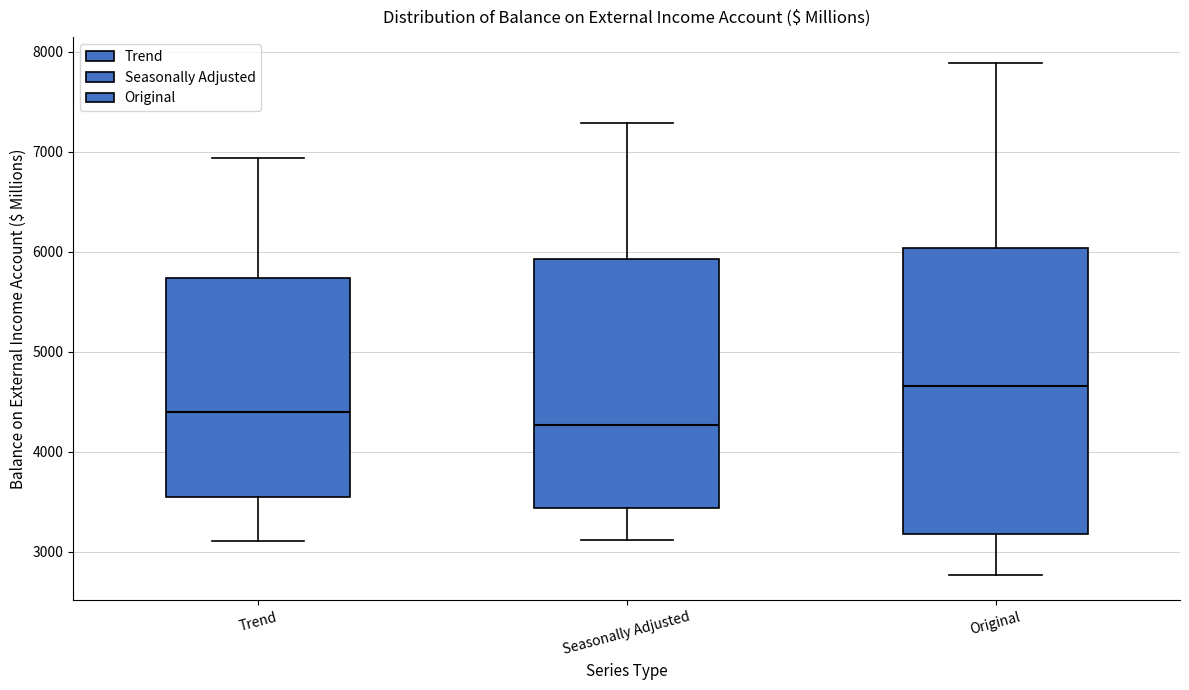

Reading left to right, transcribe this box plot: for each box, give where its median line is, the range the box spans, and where its two whiskers end, as read against the y-axis. The values are not printed on the chart, so give them approximately, as read against the axis.

Trend: median 4400, box 3500 to 5700, whiskers 3100 to 6900
Seasonally Adjusted: median 4300, box 3400 to 5900, whiskers 3100 to 7300
Original: median 4700, box 3200 to 6000, whiskers 2800 to 7900